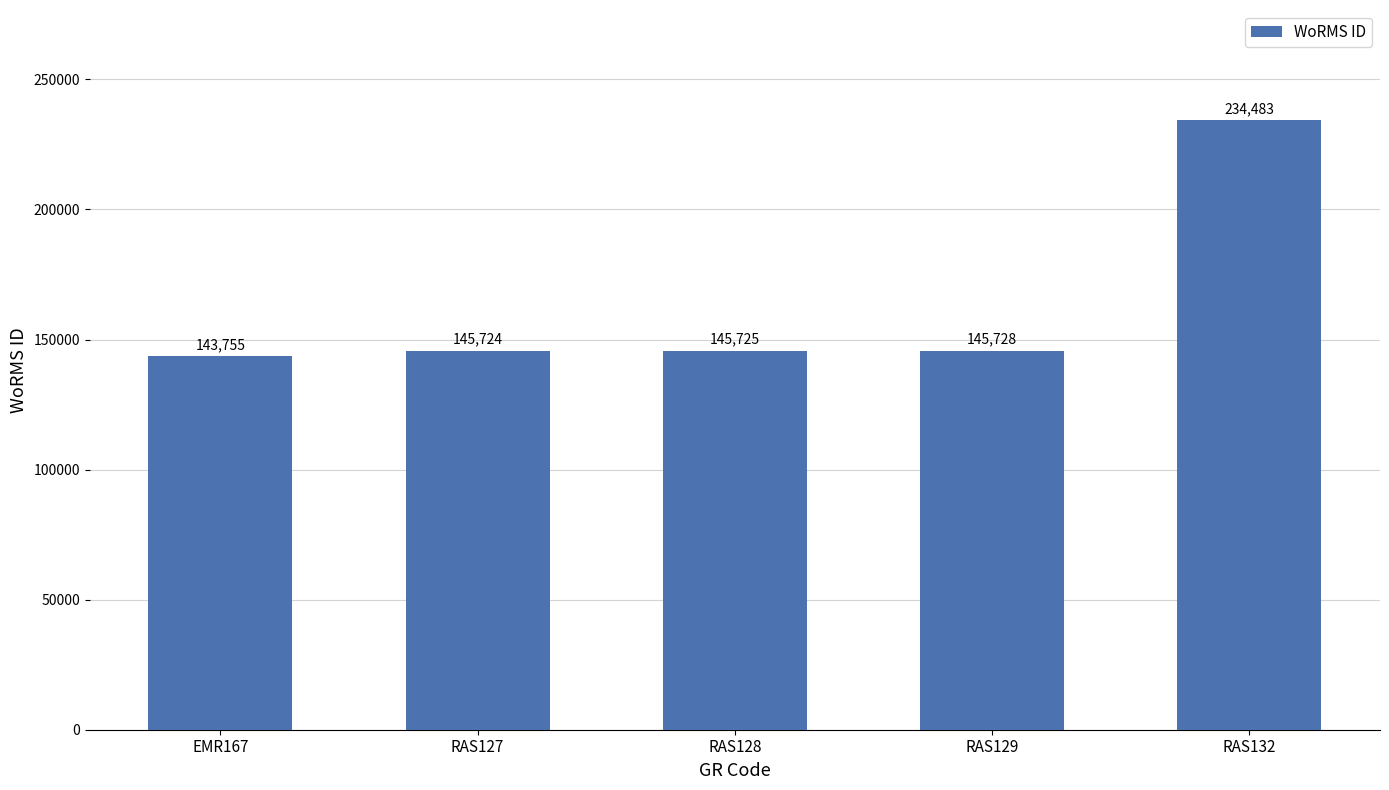

What is the difference between the maximum and minimum values?

90728